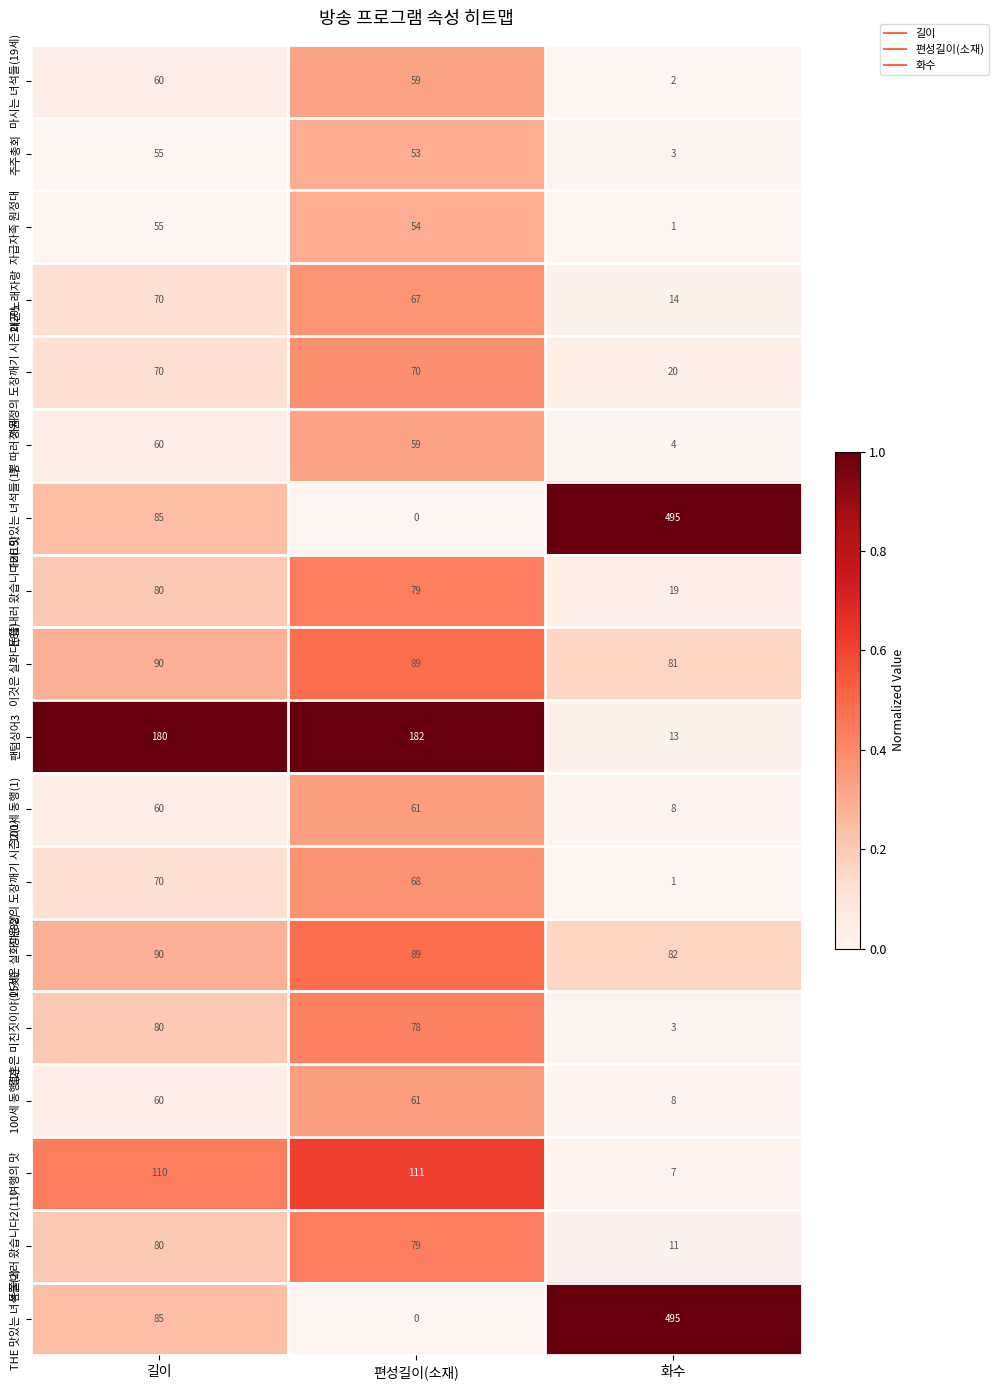

At which category is the sum across all series the highest?

길이